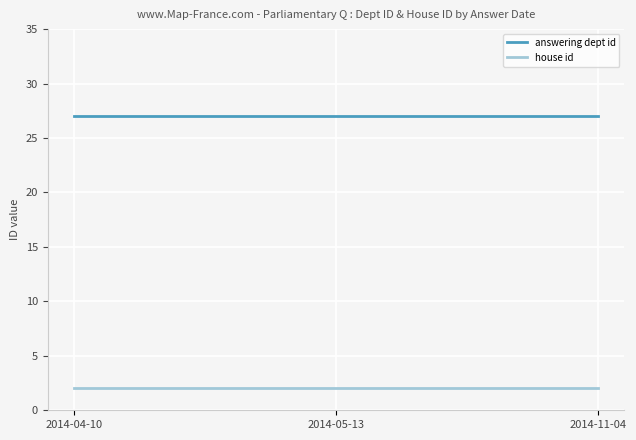

At how many categories does at least one series exceed 22?

3